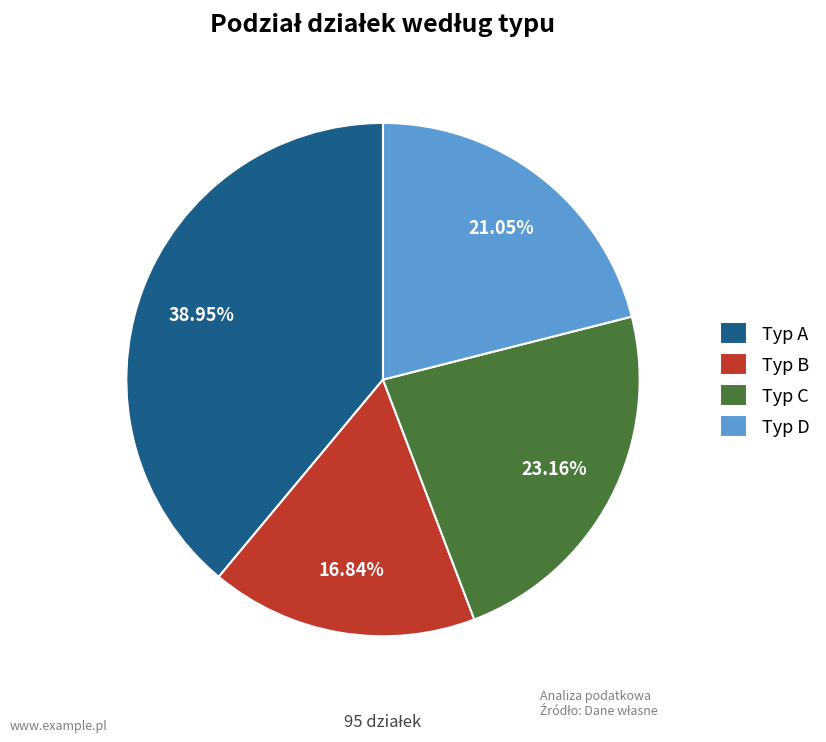

Rank the categories by value from highest to lowest.

Typ A, Typ C, Typ D, Typ B